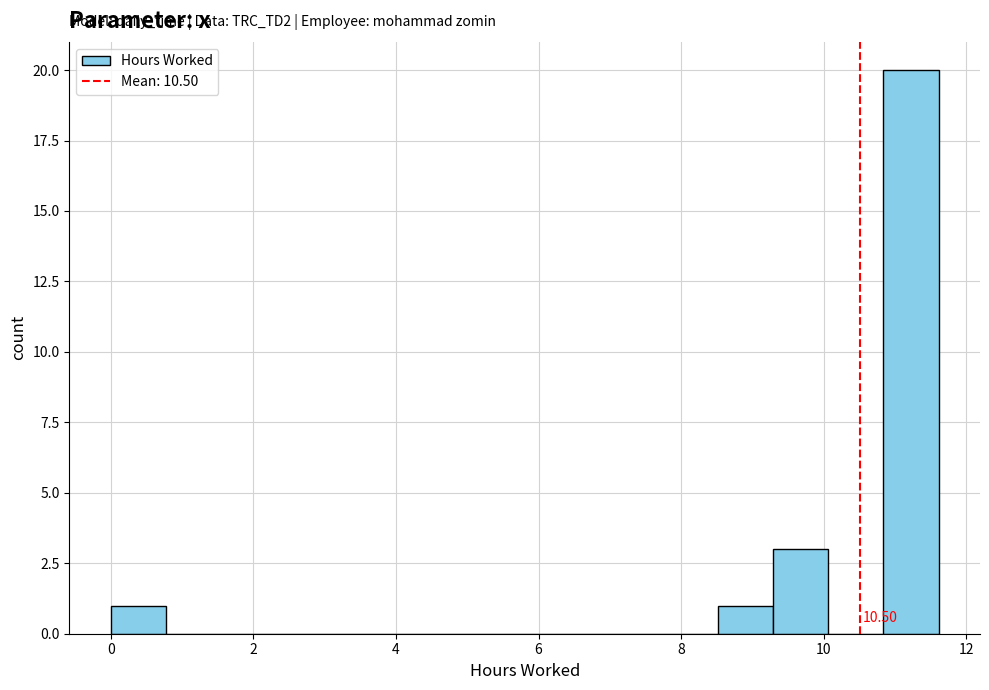

Around what value on the x-axis is the tallest bar? Give the approximate position of its centre, as read against the axis.

11.2